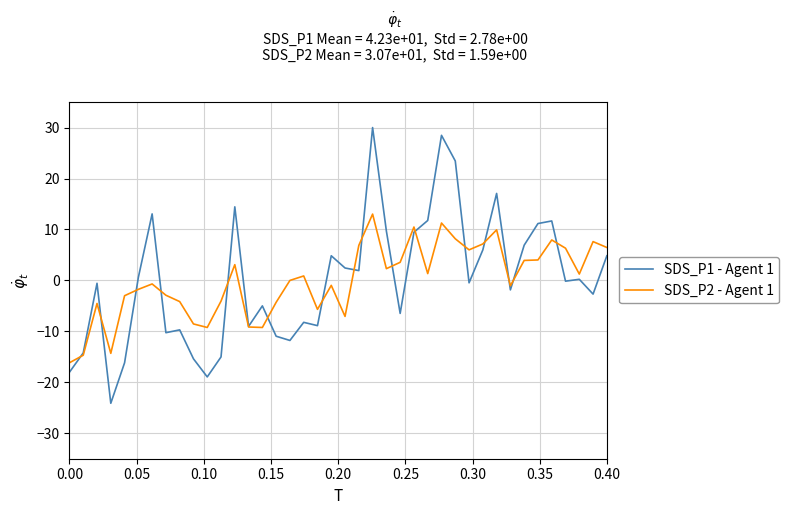

How many lines are shown in the chart?

2